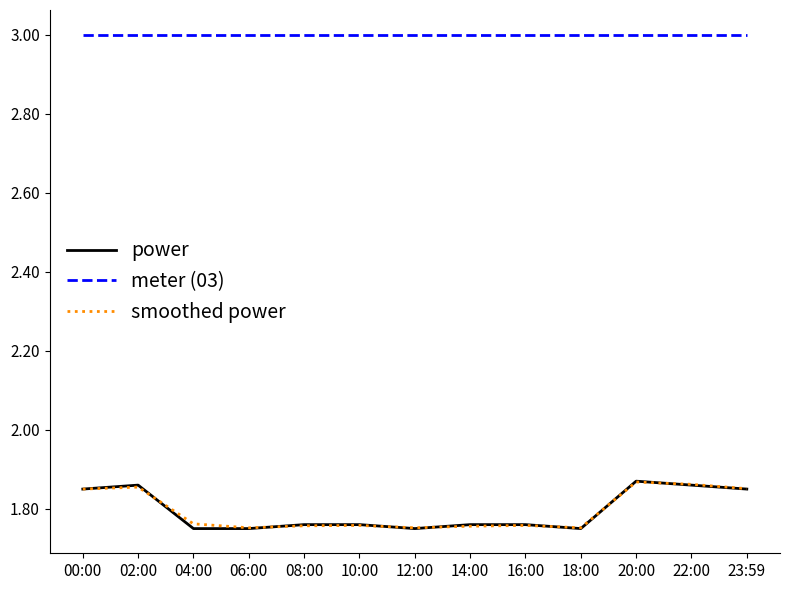

What is the sum of the smoothed power values at 08:00 and 23:59?

3.6